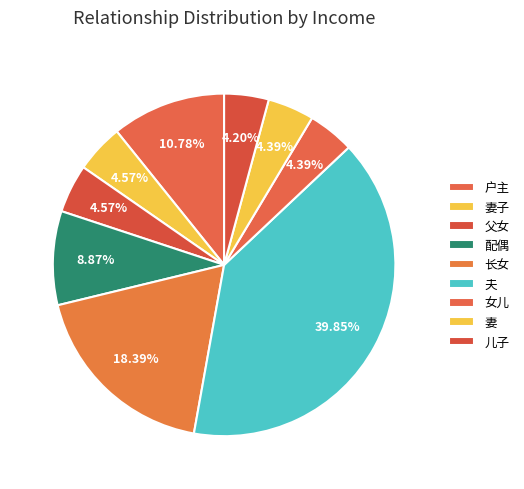

What is the ratio of the value at 女儿 to the value at 夫?

0.1